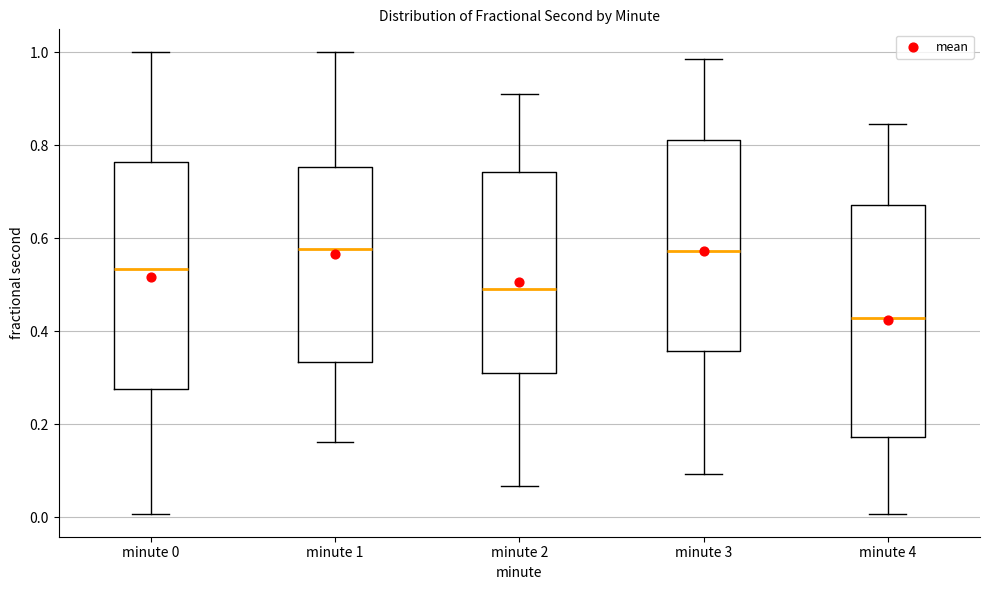

Where does the median line of the box for minute 1 sit on the y-axis? The values are not printed on the chart, so give them approximately, as read against the axis.

0.58